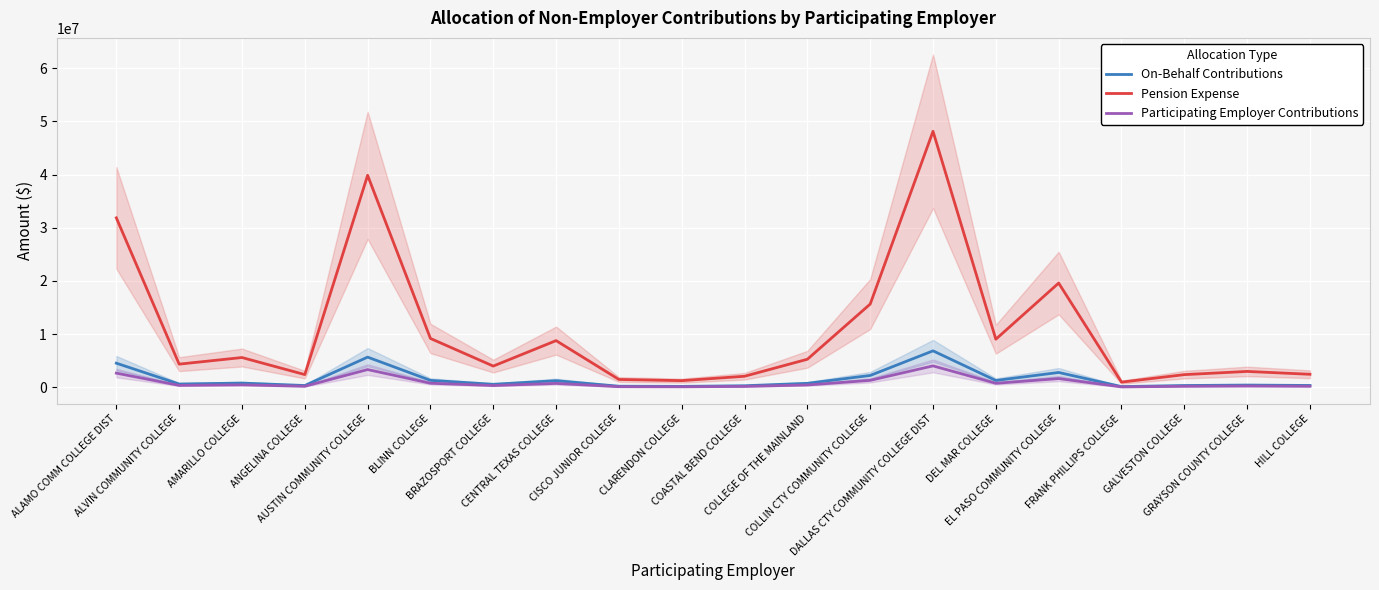

Where does the On-Behalf Contributions series first go above 752278?

ALAMO COMM COLLEGE DIST